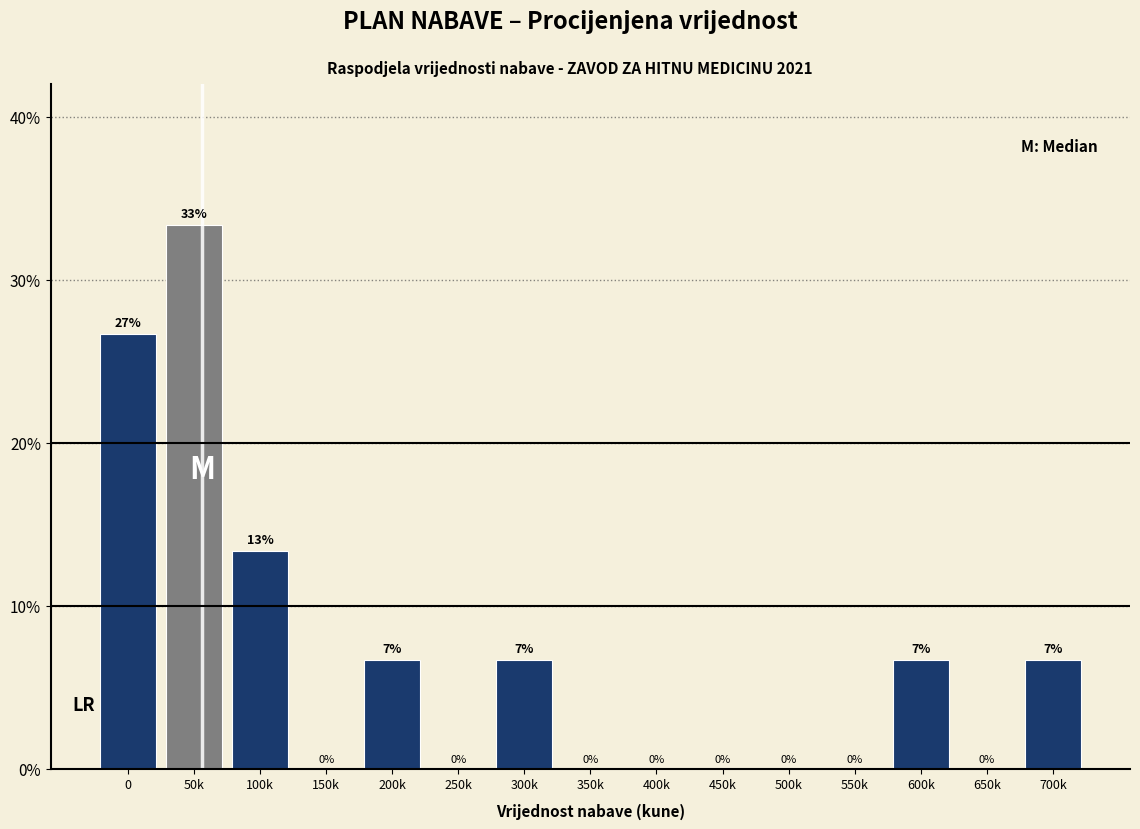

The value at 500k is 0.0. True or false?

True